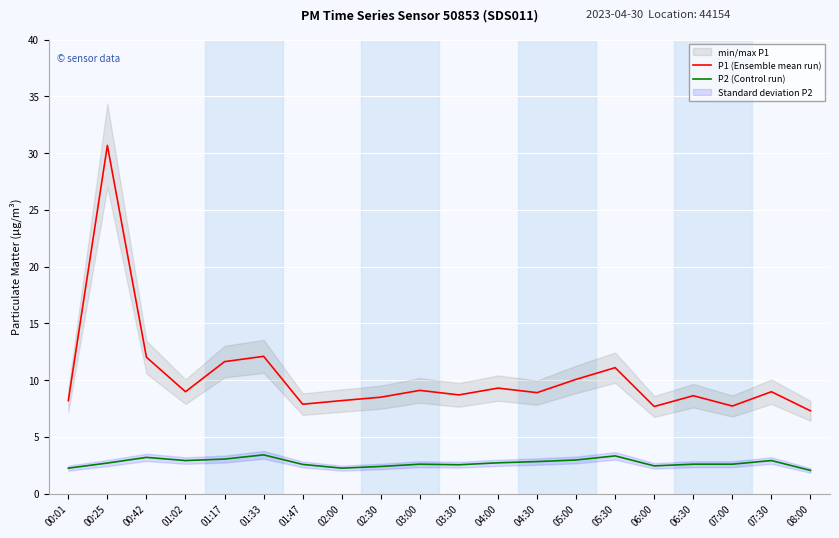

At which category does P1 (Ensemble mean run) reach its first local valley?

01:02